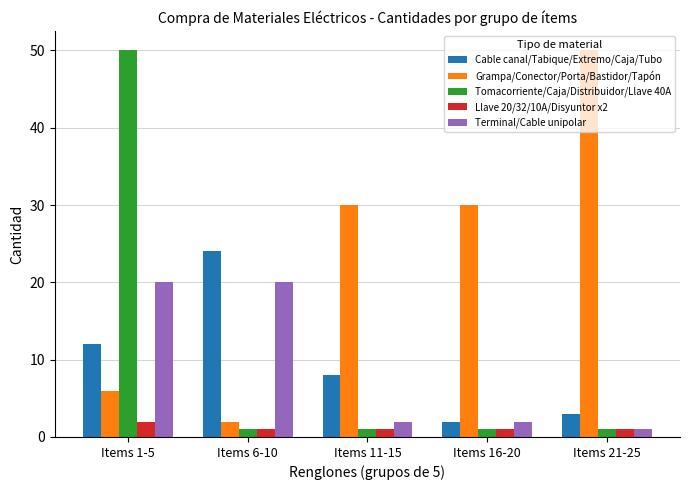

What position from the right is Items 1-5?

5